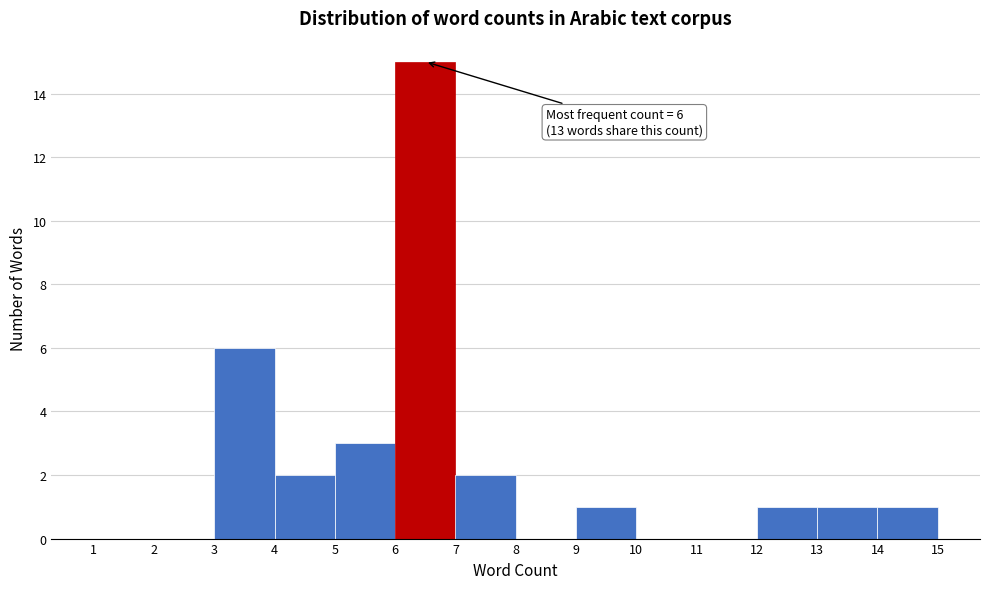

Over which range of the x-axis is the bar tallest?

6 to 7